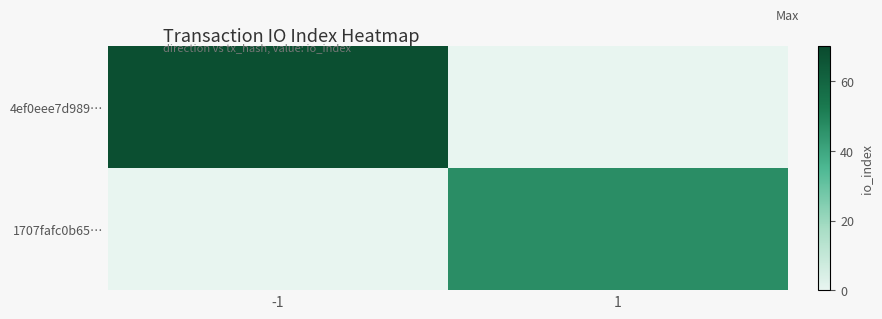

Reading left to right, what are all the values shown in this chart?

4ef0eee7d989…: -1=68	1=0
1707fafc0b65…: -1=0	1=47